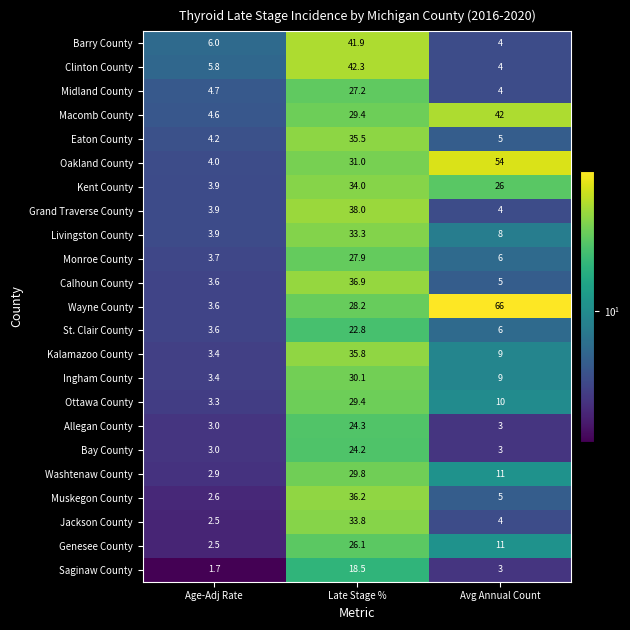

List the series in order of their peak value, lowest first.

Saginaw County, St. Clair County, Bay County, Allegan County, Genesee County, Midland County, Monroe County, Ottawa County, Washtenaw County, Ingham County, Livingston County, Jackson County, Kent County, Eaton County, Kalamazoo County, Muskegon County, Calhoun County, Grand Traverse County, Barry County, Macomb County, Clinton County, Oakland County, Wayne County